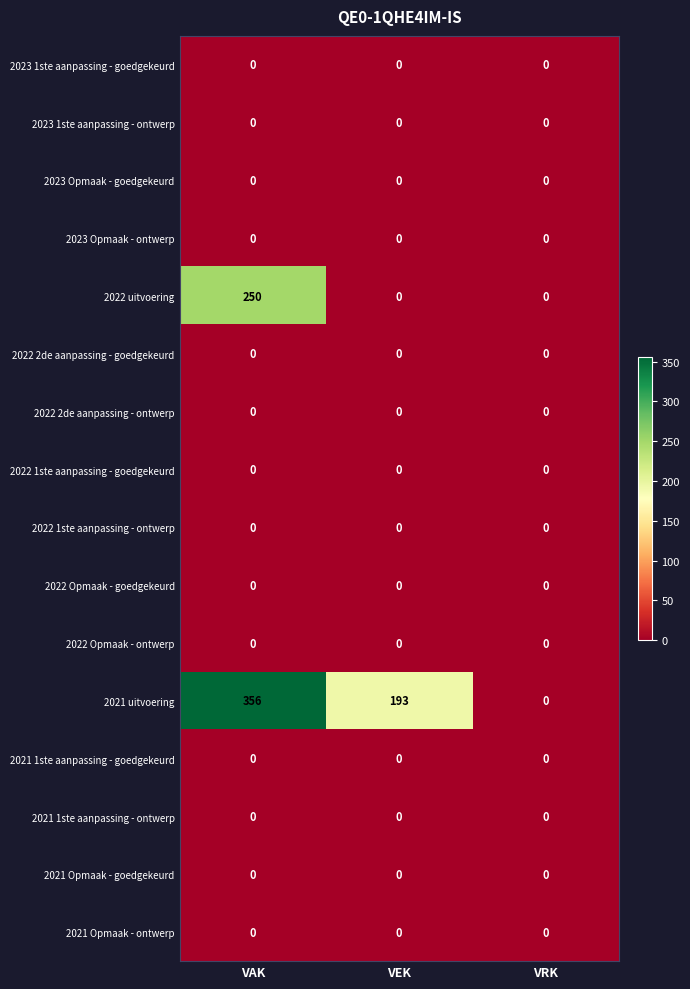

At how many categories does at least one series exceed 271?

1